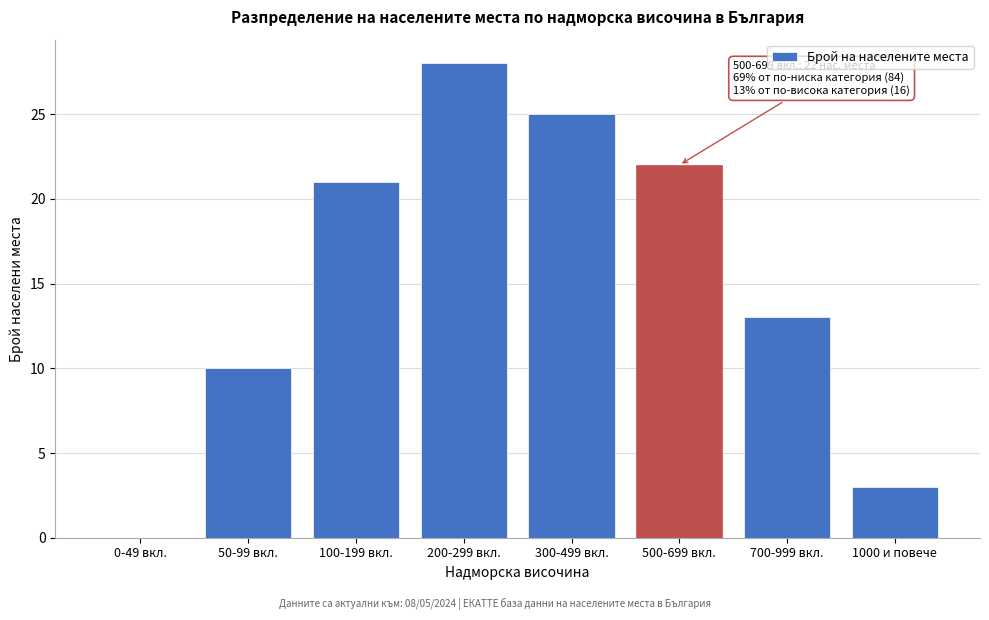

Reading left to right, transcribe all the data shown in this chart.

0-49 вкл.=0	50-99 вкл.=10	100-199 вкл.=21	200-299 вкл.=28	300-499 вкл.=25	500-699 вкл.=22	700-999 вкл.=13	1000 и повече=3